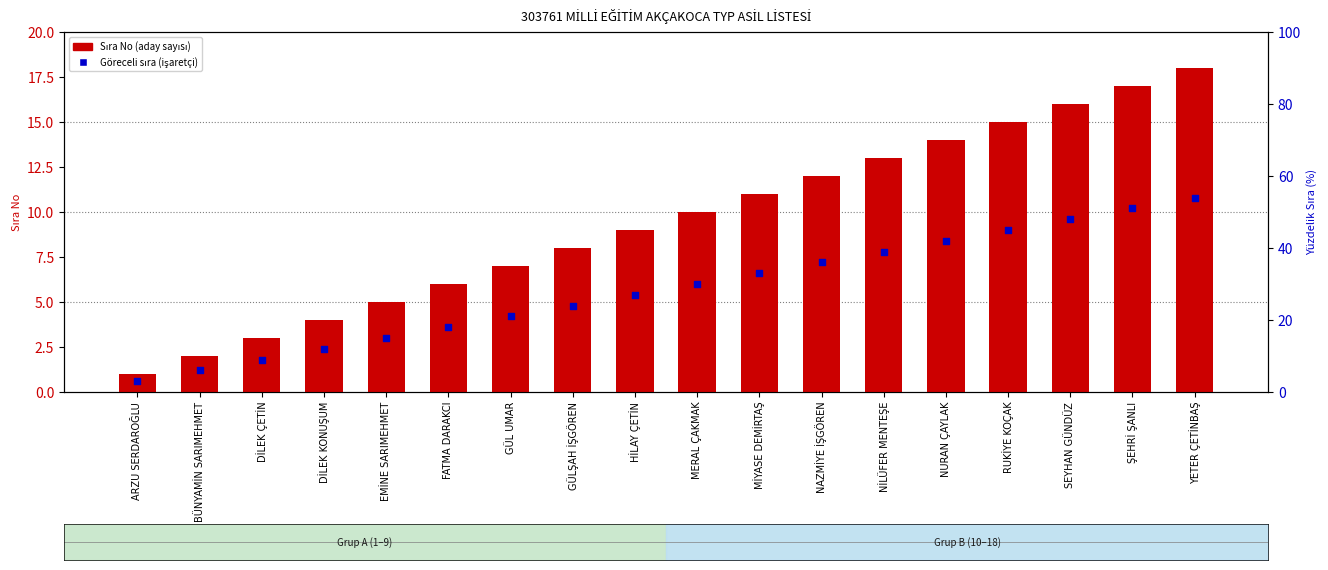

What are all the series names shown in the legend?

Sıra No (aday sayısı), Göreceli sıra (işaretçi)